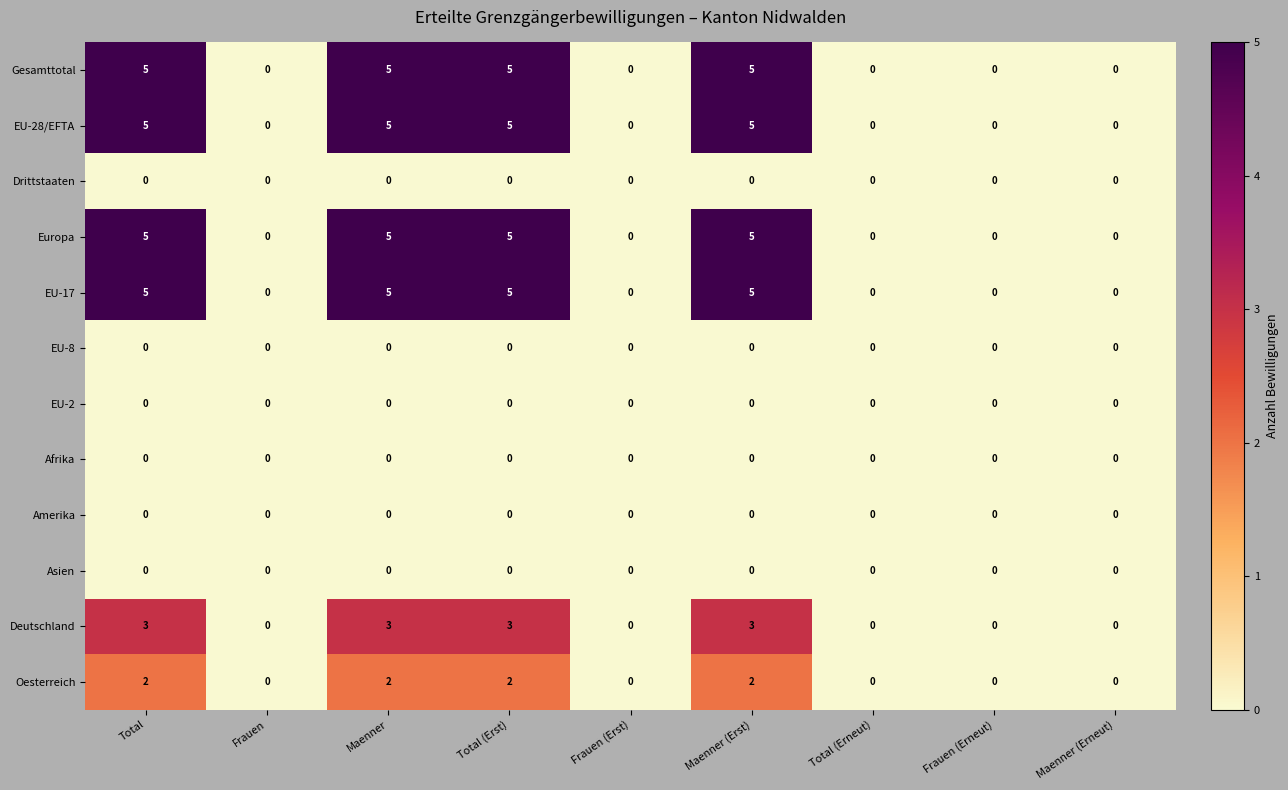

What is the difference between the maximum and minimum values in the Deutschland series?

3